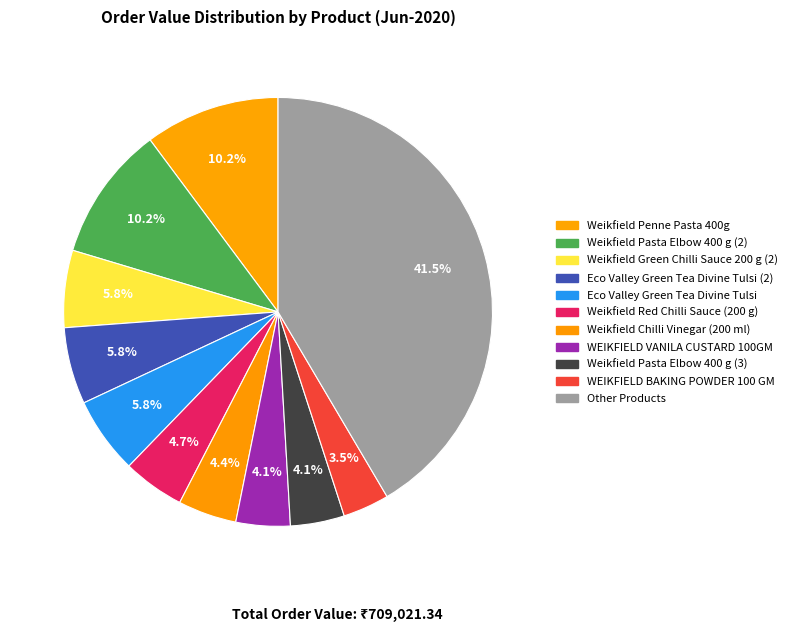

How many slices are in this pie chart?

11